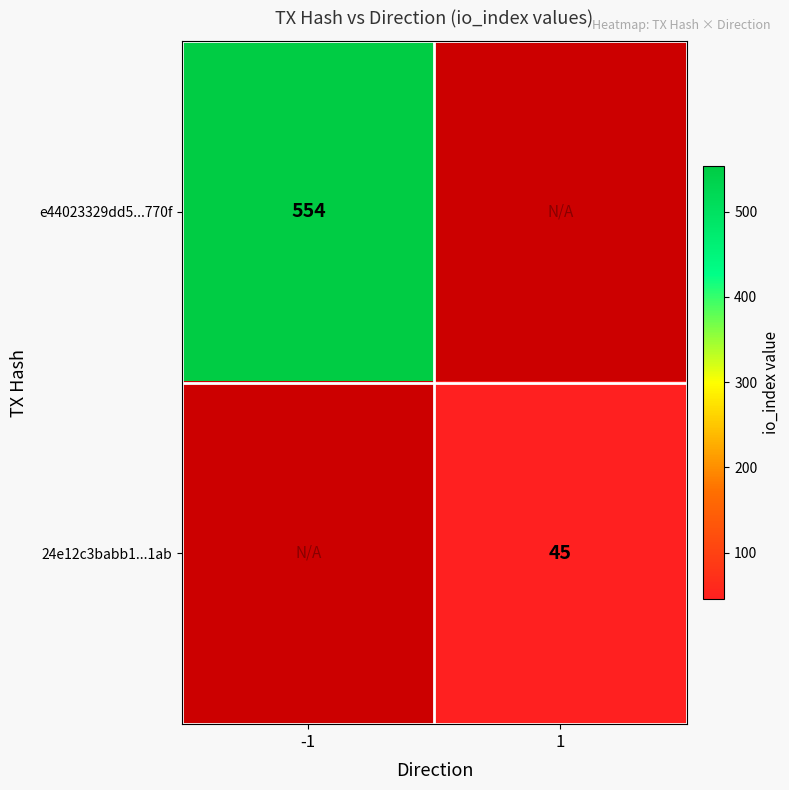

The value of 24e12c3babb1...1ab at 1 is 45. True or false?

True